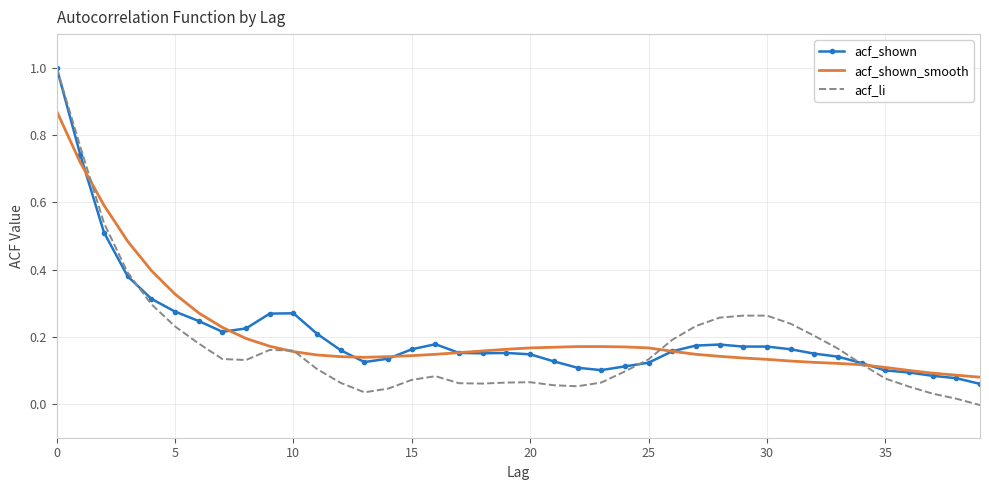

What is the maximum value shown in the chart?

1.0